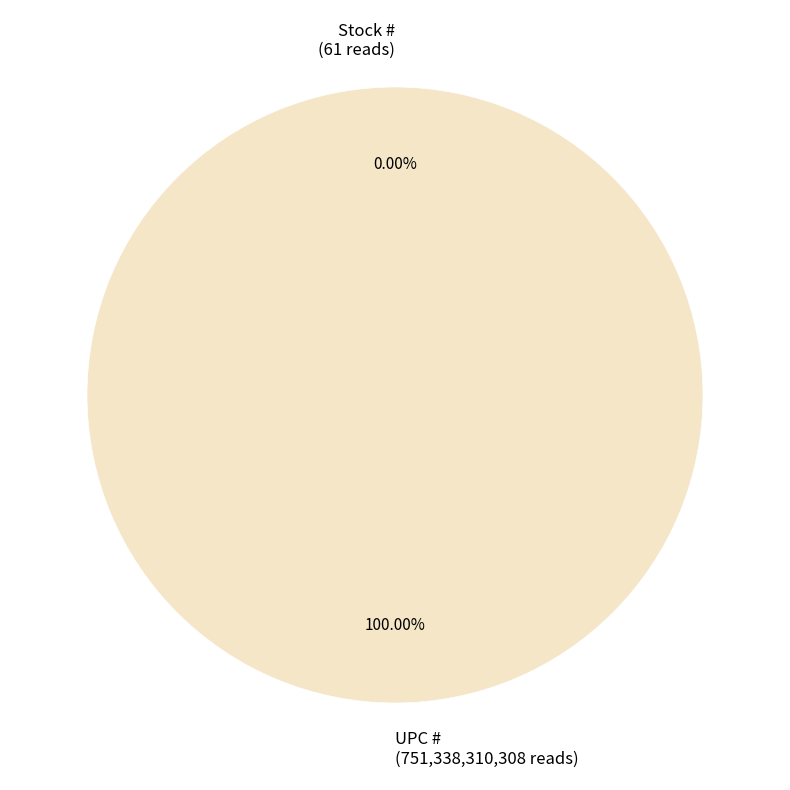

Do UPC # and Stock # together represent more than half of the pie?

Yes